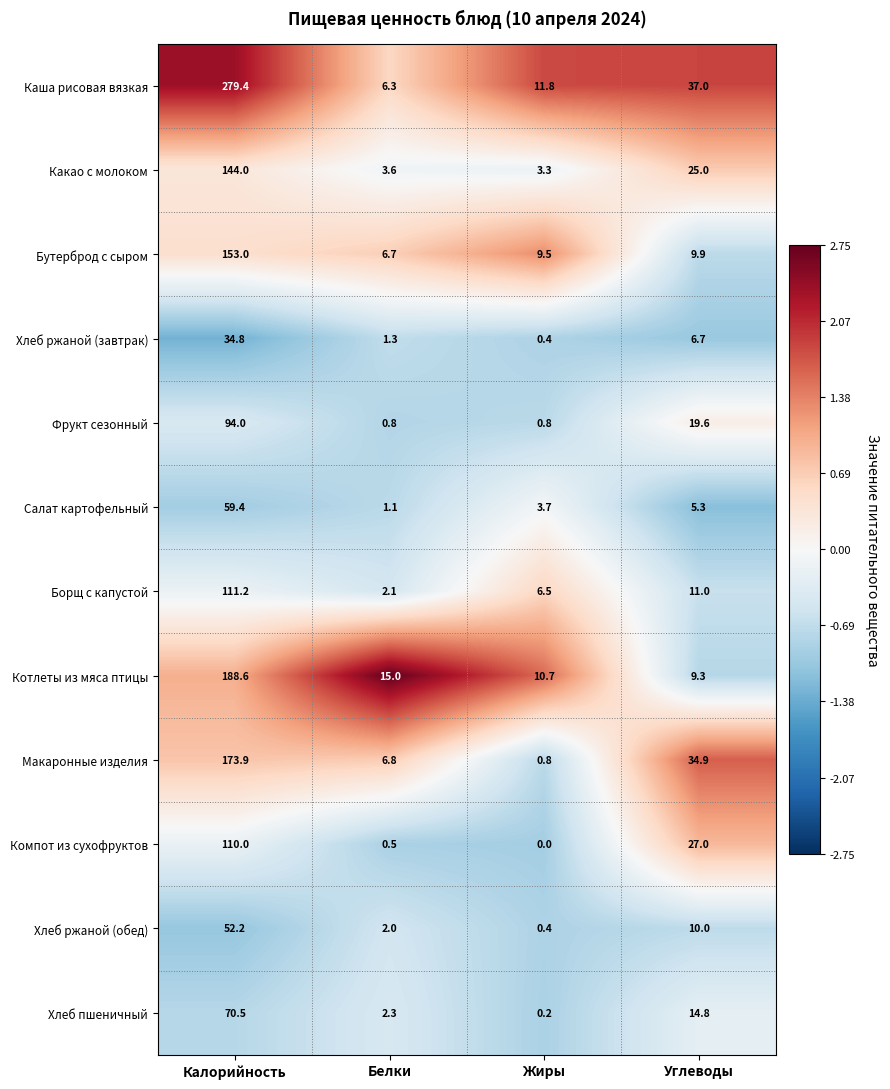

At which category is the sum across all series the highest?

Калорийность